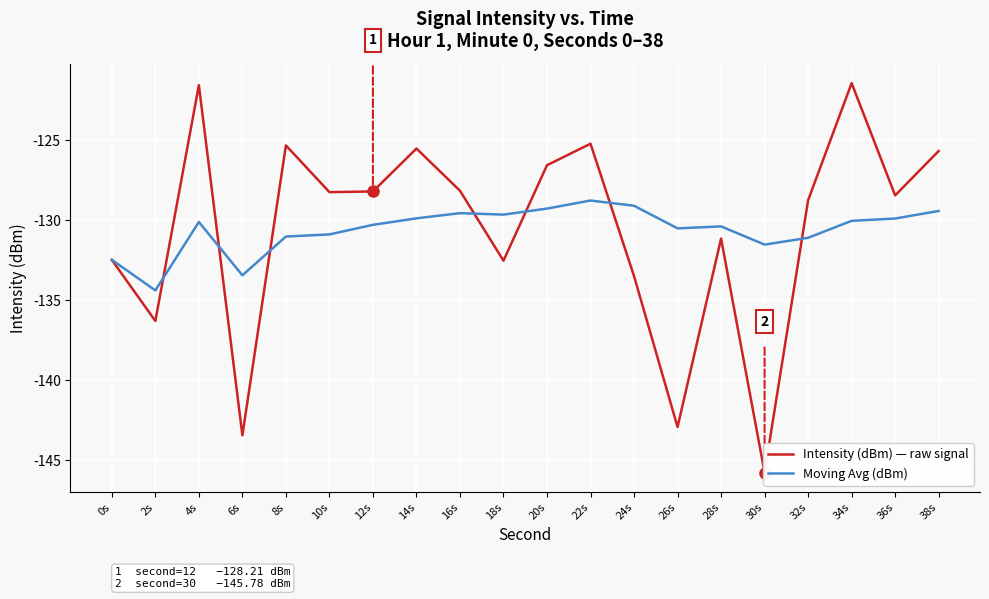

List the series in order of their peak value, highest first.

Intensity (dBm) — raw signal, Moving Avg (dBm)